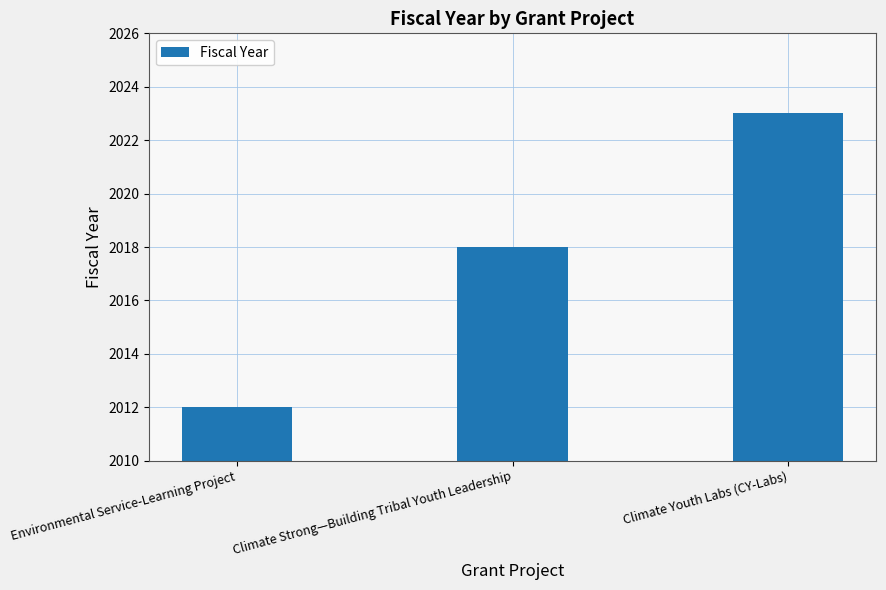

Read the value at Climate Youth Labs (CY-Labs).

2023